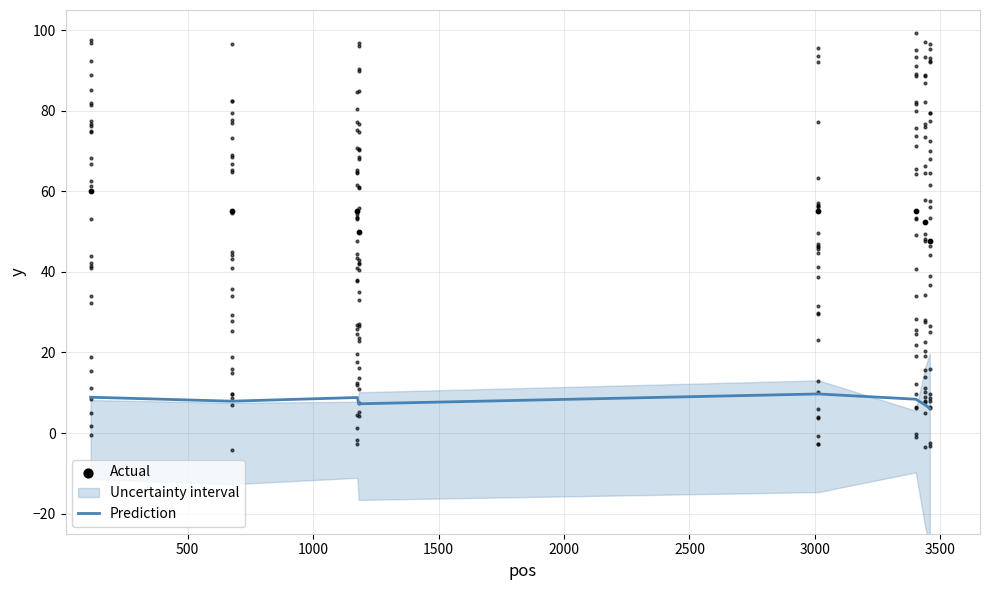

Is the value of Prediction at 1500 greater than the value of Actual at 500?

No